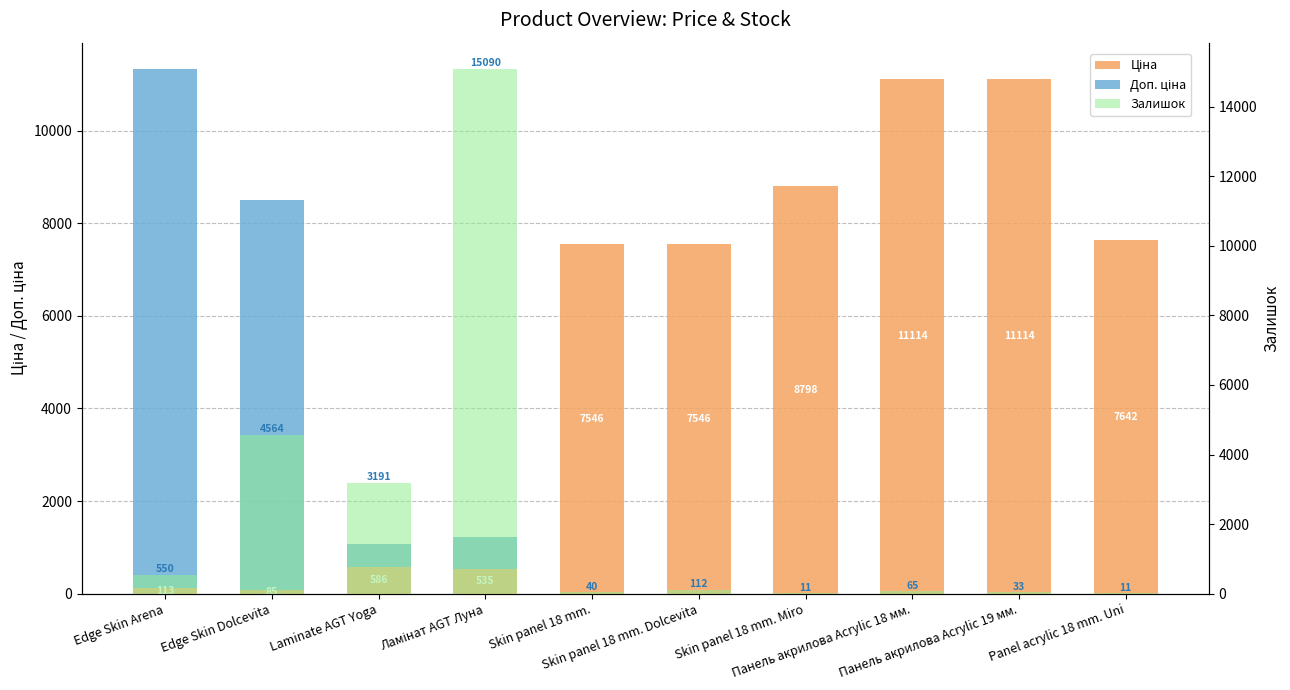

Is the value of Доп. ціна at Ламінат AGT Луна greater than the value of Ціна at Panel acrylic 18 mm. Uni?

No